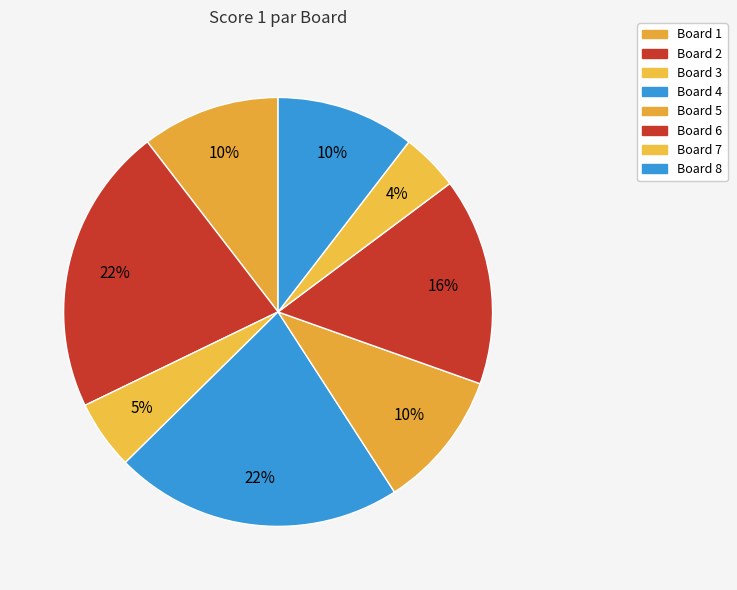

True or false: Board 1 accounts for 5% of the total.

False